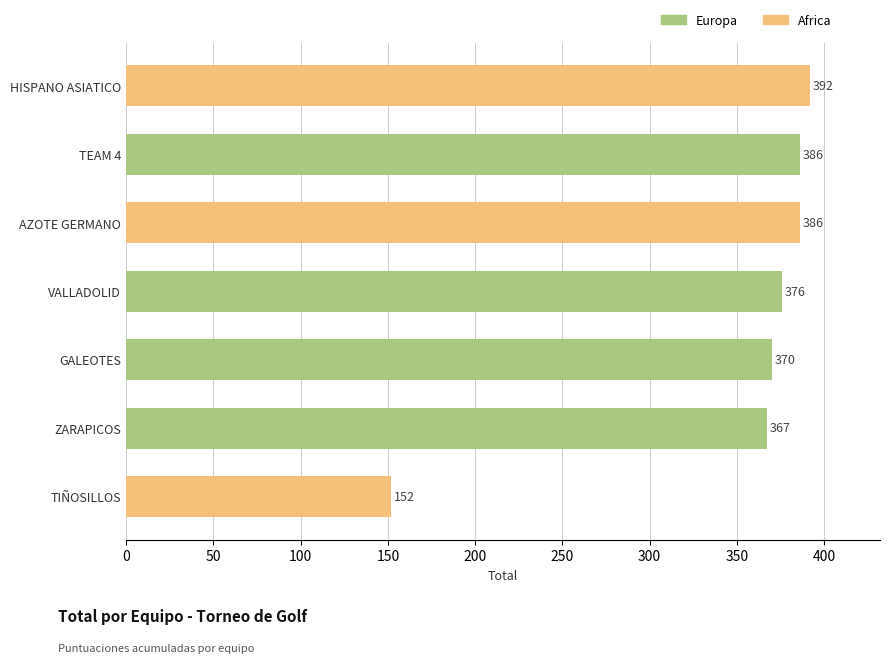

How many series are shown in this chart?

1